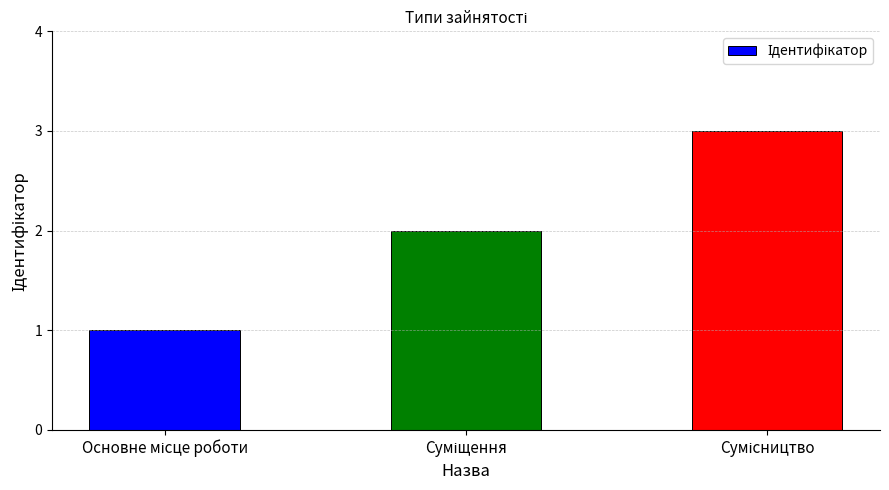

What is the greatest value displayed?

3